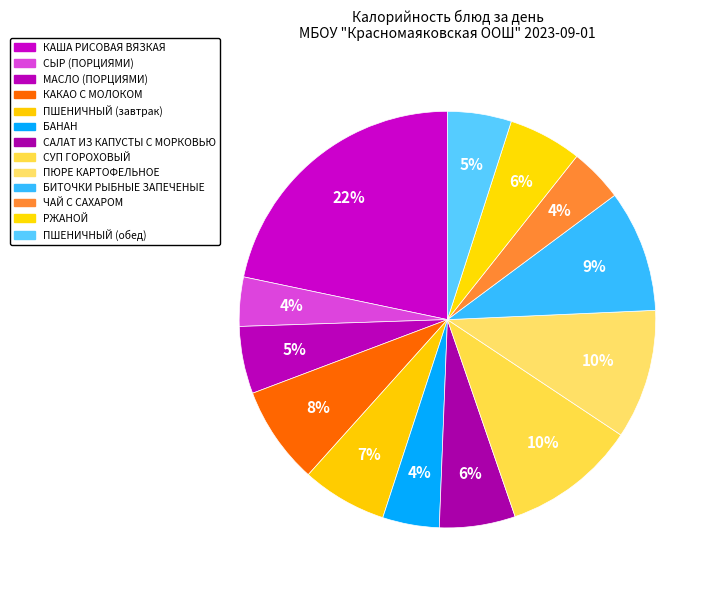

To the nearest percent, what is the average slice percentage?

8%